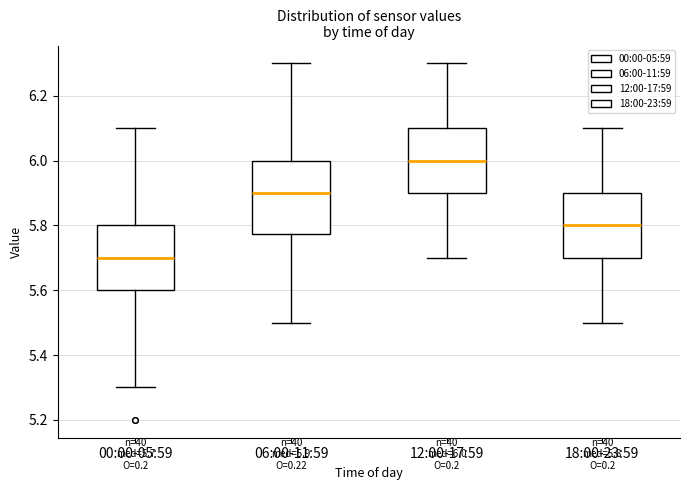

Which box is the tallest, from its lower edge to its upper edge?

06:00-11:59